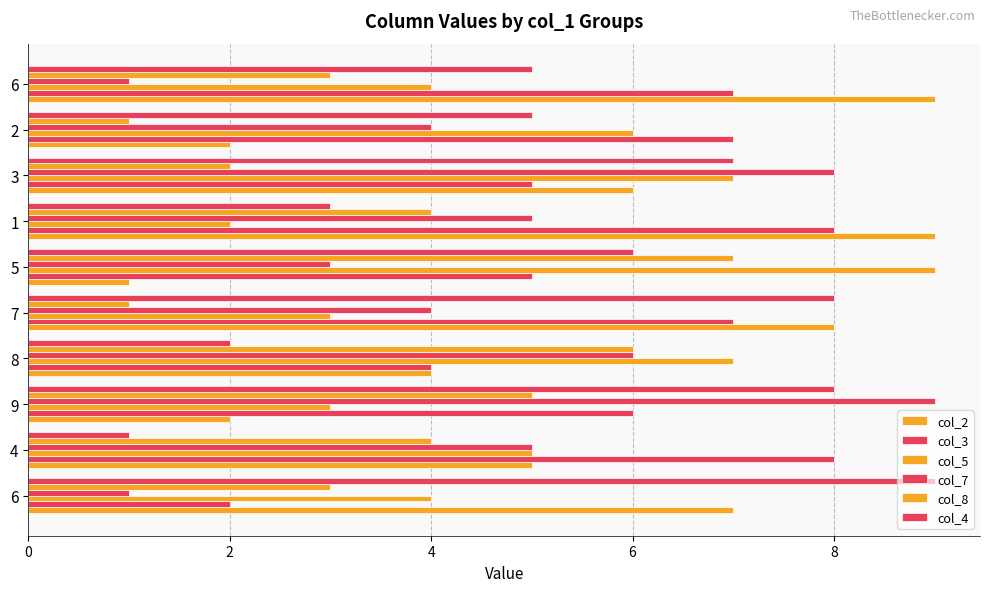

How many distinct data groups are displayed?

6